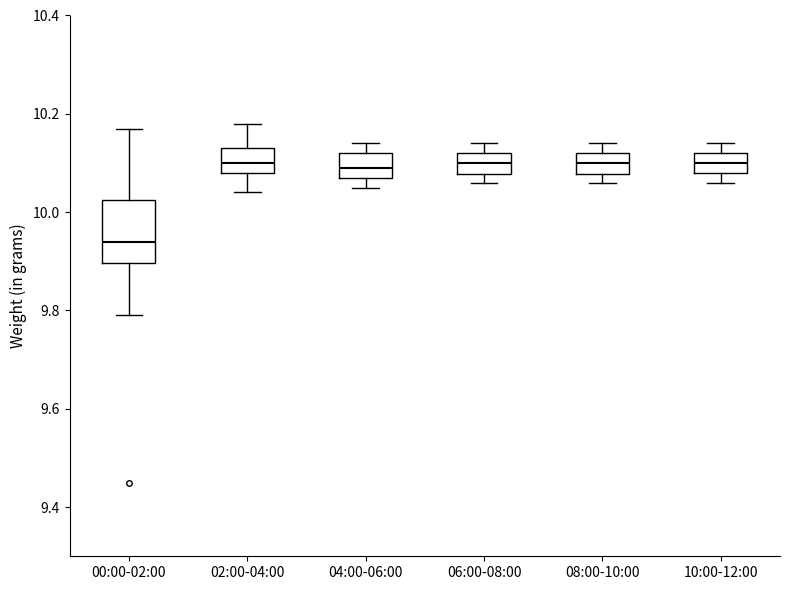

Reading left to right, read every box against the y-axis: the position of its median line, the range the box covers, and the ends of its whiskers. The values are not printed on the chart, so give them approximately, as read against the axis.

00:00-02:00: median 9.94, box 9.90 to 10.02, whiskers 9.80 to 10.18
02:00-04:00: median 10.10, box 10.08 to 10.14, whiskers 10.04 to 10.18
04:00-06:00: median 10.10, box 10.08 to 10.12, whiskers 10.06 to 10.14
06:00-08:00: median 10.10, box 10.08 to 10.12, whiskers 10.06 to 10.14
08:00-10:00: median 10.10, box 10.08 to 10.12, whiskers 10.06 to 10.14
10:00-12:00: median 10.10, box 10.08 to 10.12, whiskers 10.06 to 10.14